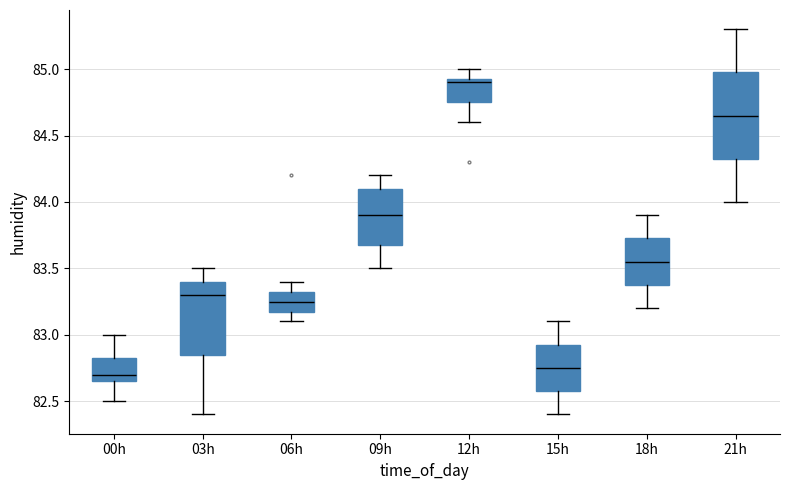

Where does the upper whisker of the box for 06h end on the y-axis? The values are not printed on the chart, so give them approximately, as read against the axis.

83.40